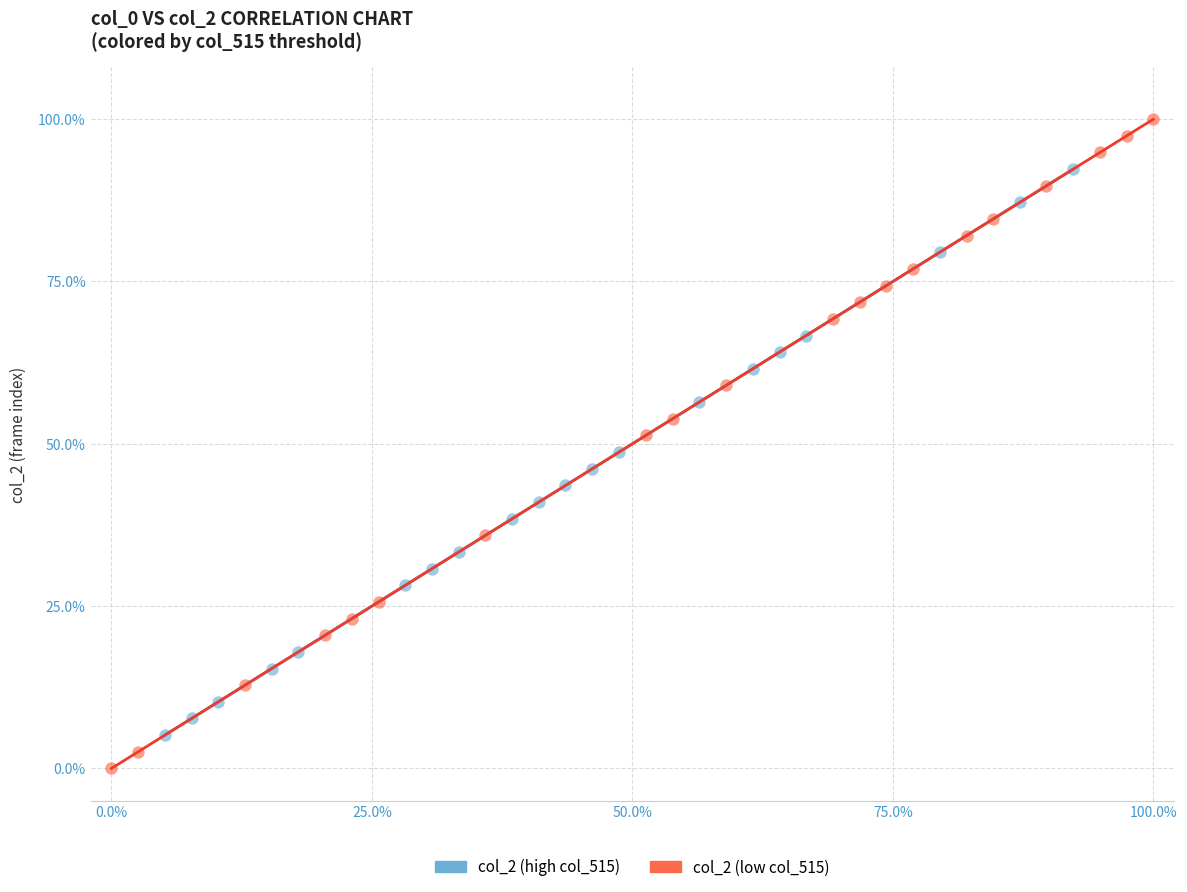

Which series reaches the minimum Y coordinate?

col_2 (low col_515)